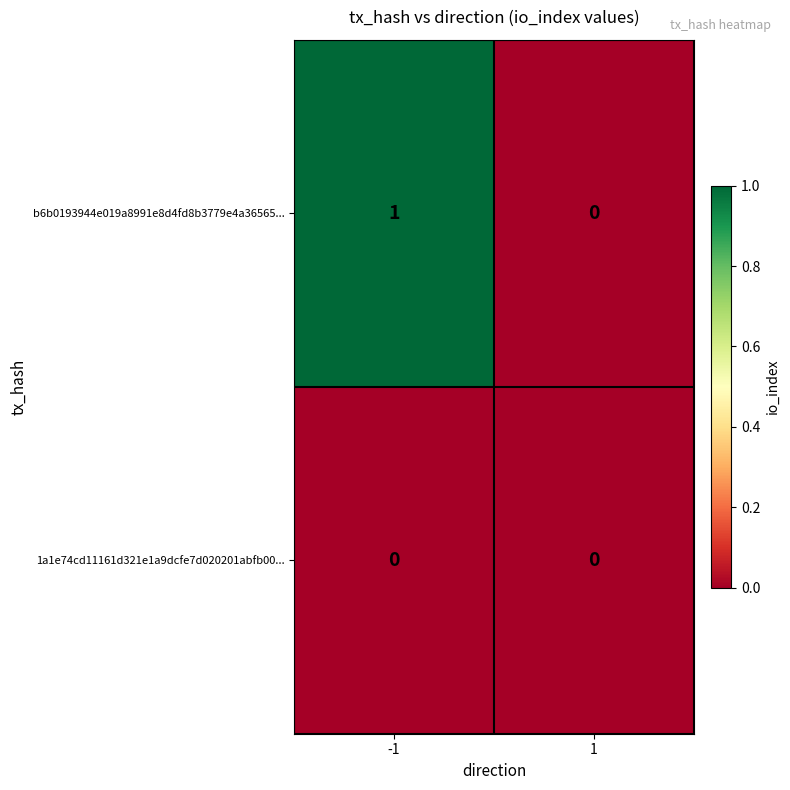

Which series has the largest range (max minus min)?

b6b0193944e019a8991e8d4fd8b3779e4a36565...